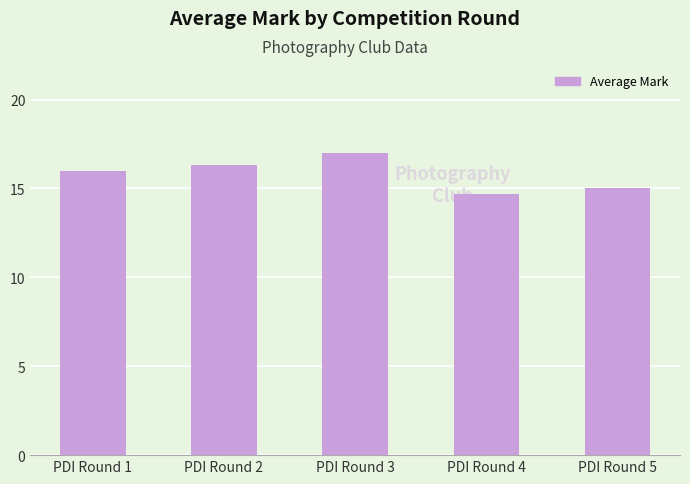

Rank the categories by value from lowest to highest.

PDI Round 4, PDI Round 5, PDI Round 1, PDI Round 2, PDI Round 3